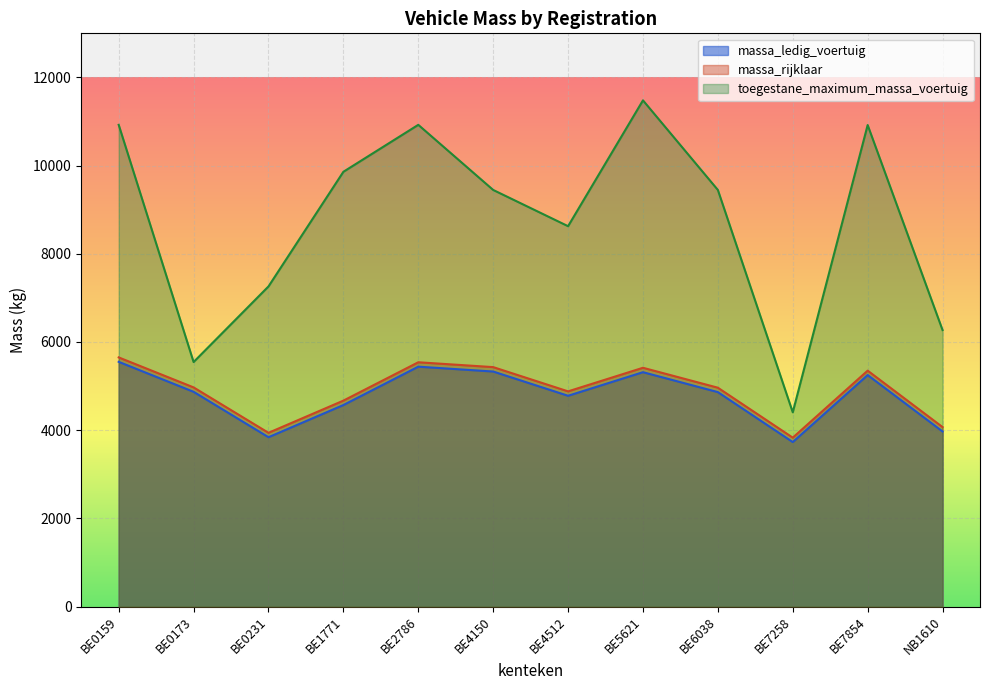

True or false: toegestane_maximum_massa_voertuig and massa_ledig_voertuig cross at least once.

False